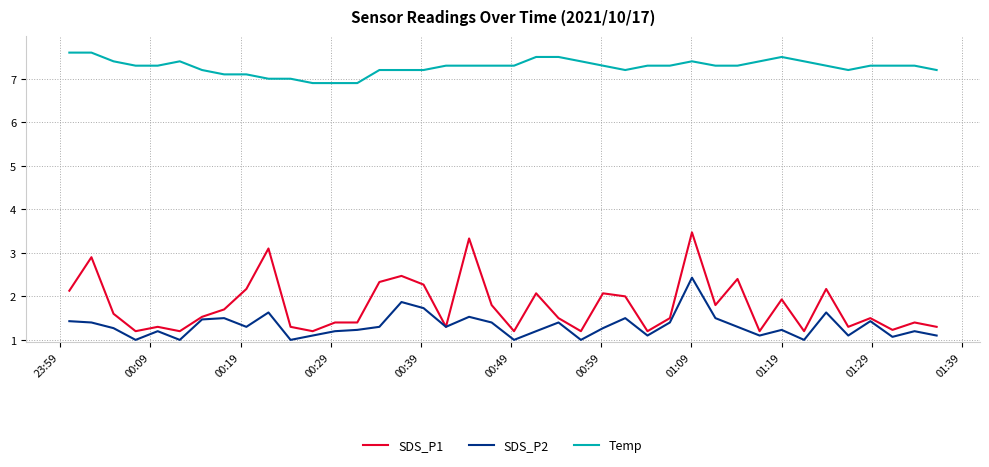

What is the lowest value of the Temp series?

6.9